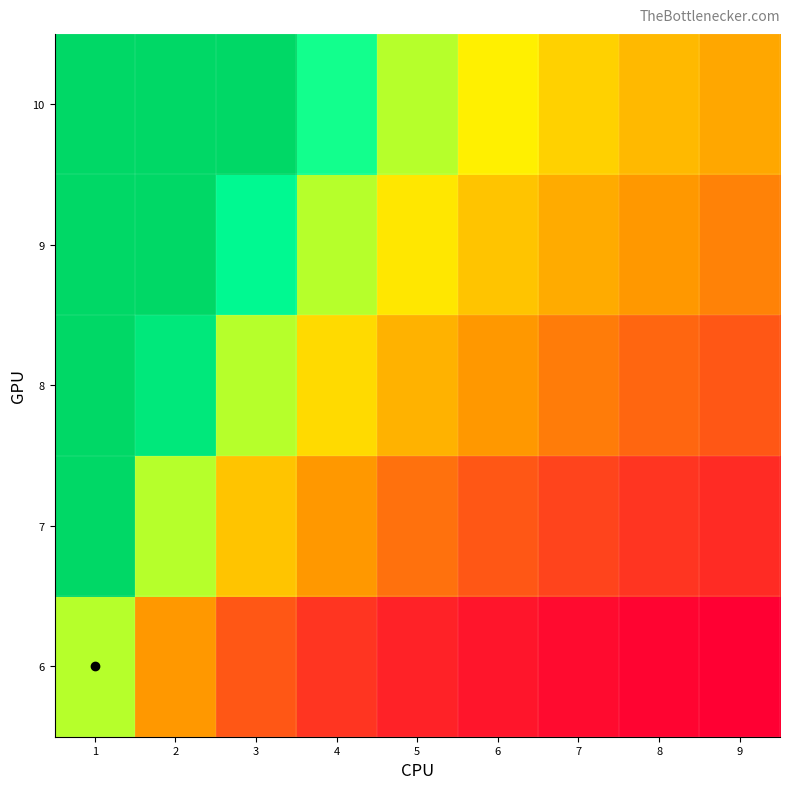

List the series in order of their peak value, lowest first.

6, 7, 8, 9, 10